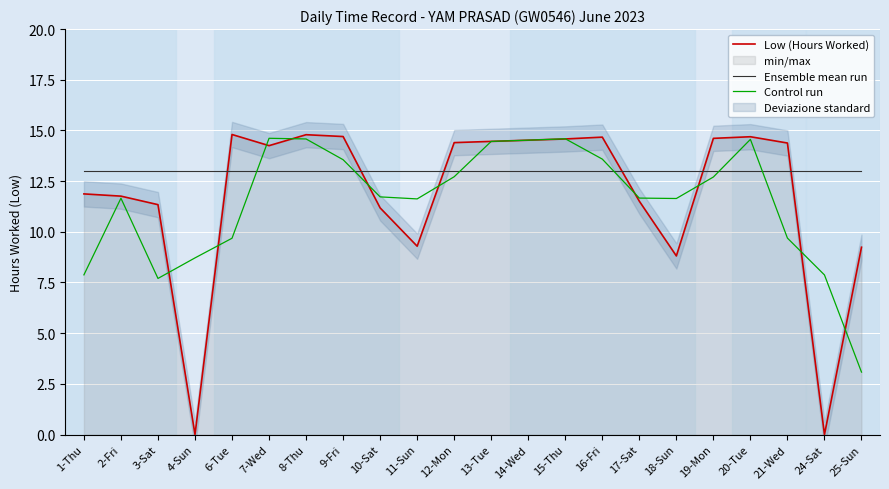

List the series in order of their overall mean, lowest first.

Control run, Low (Hours Worked), Ensemble mean run